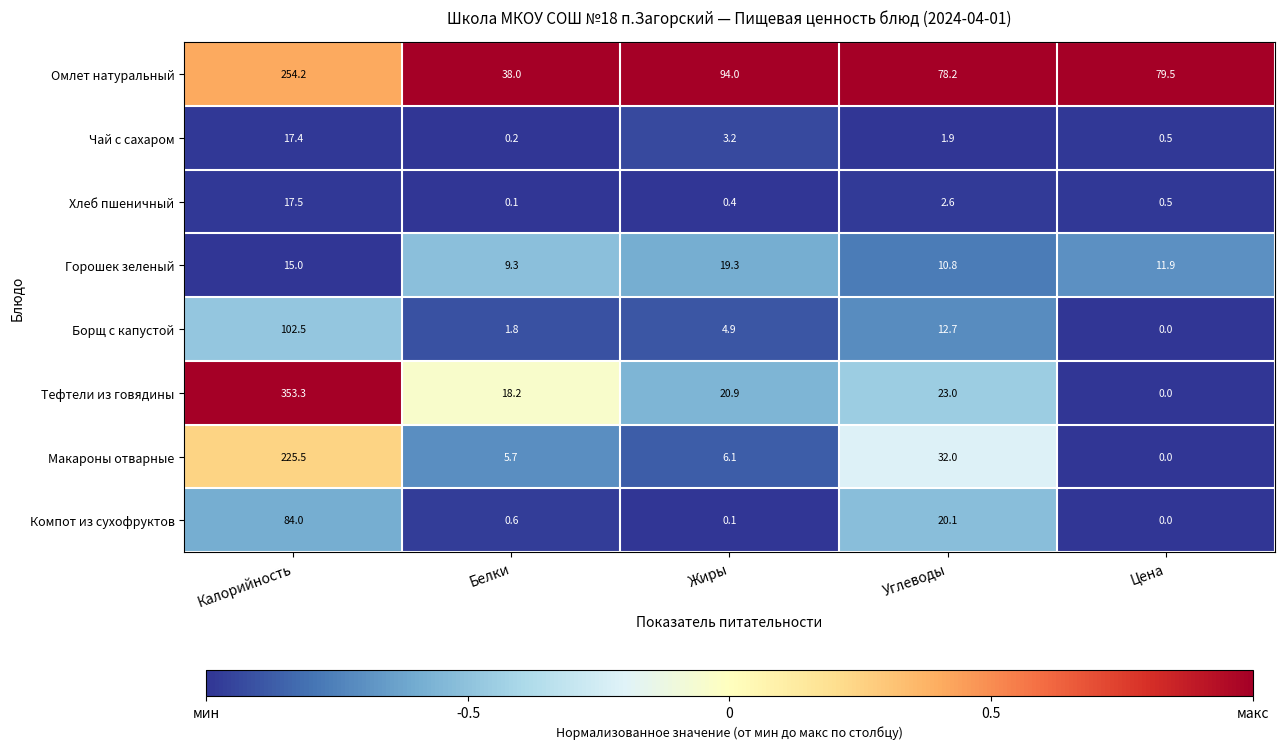

The value of Борщ с капустой at Углеводы is 5.6. True or false?

False